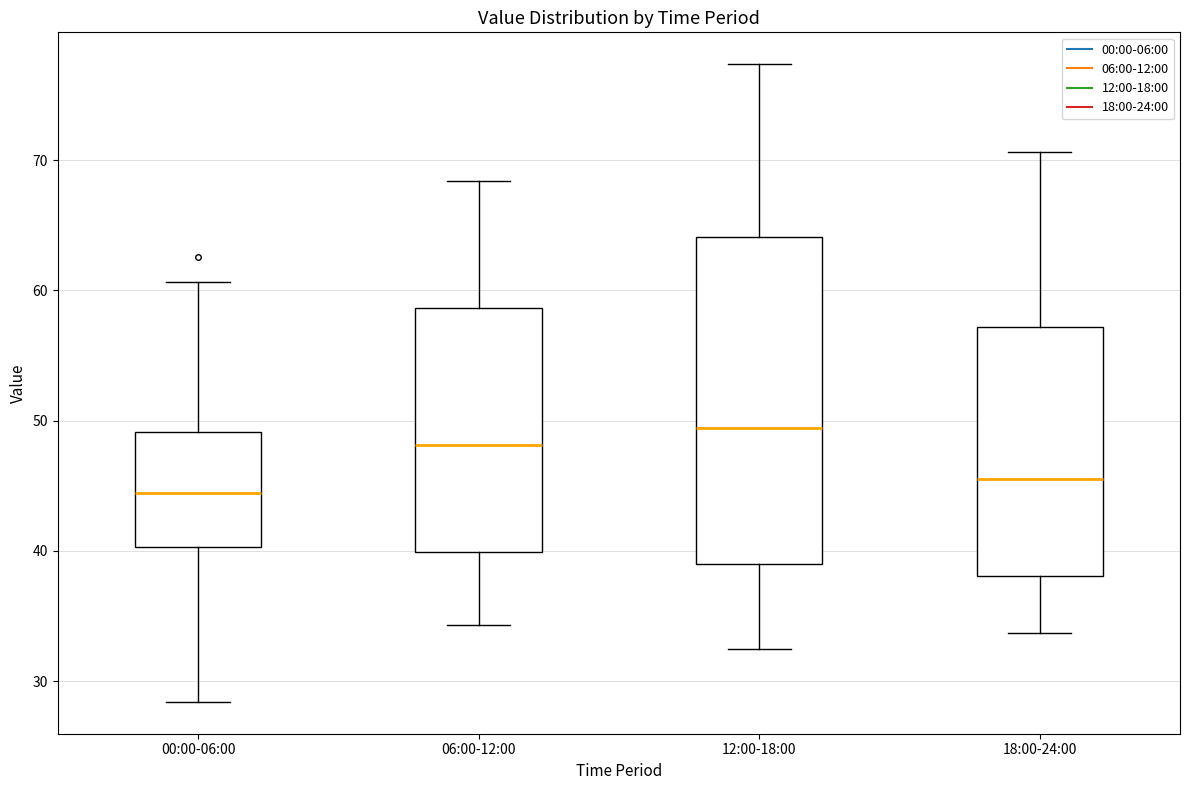

Where is the upper edge of the box for 06:00-12:00 on the y-axis? The values are not printed on the chart, so give them approximately, as read against the axis.

59